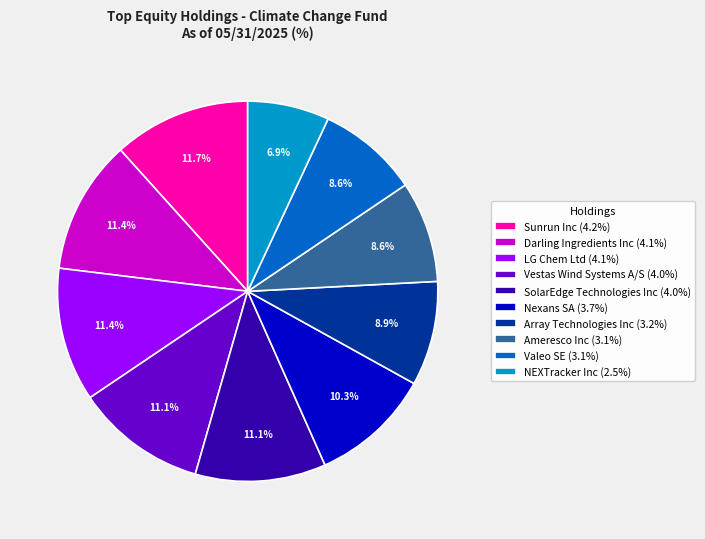

What portion of the pie excludes SolarEdge Technologies Inc?

88.9%